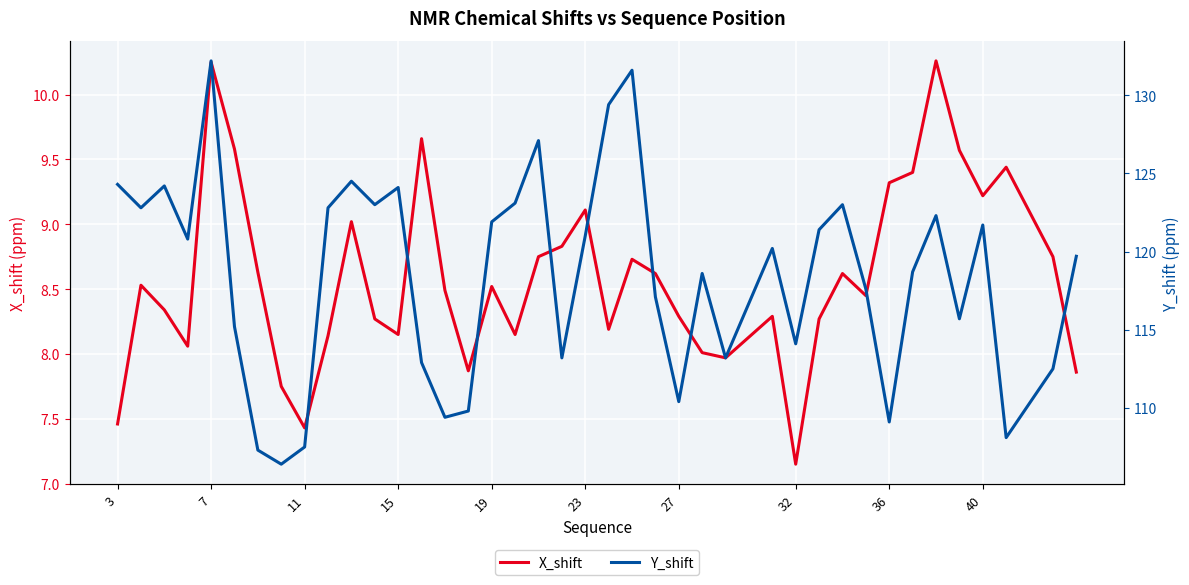

Which category has the lowest value in the X_shift series?

32